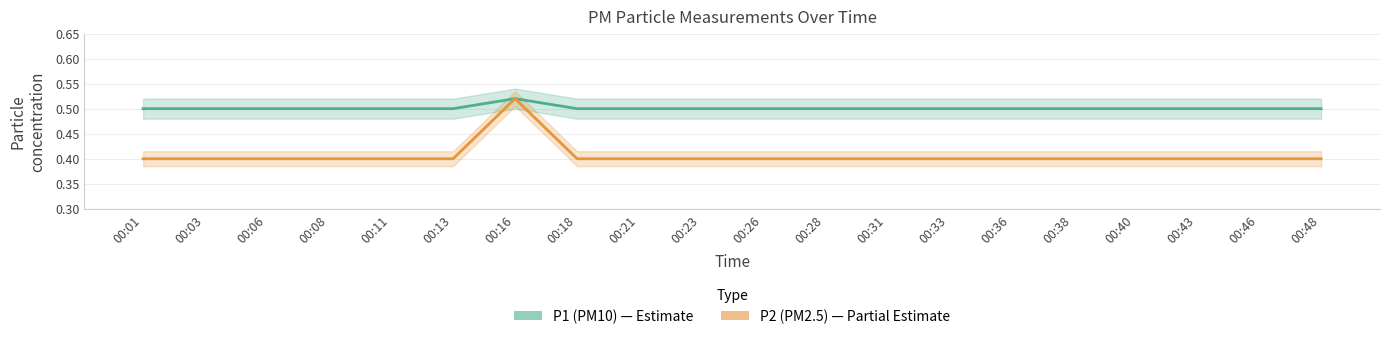

What are all the series names shown in the legend?

P1 (PM10), P2 (PM2.5)